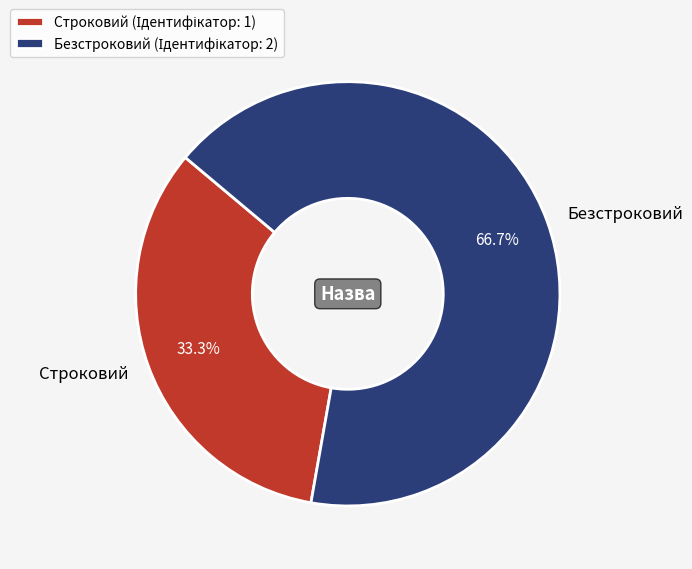

What is the smallest slice in the pie chart?

Строковий